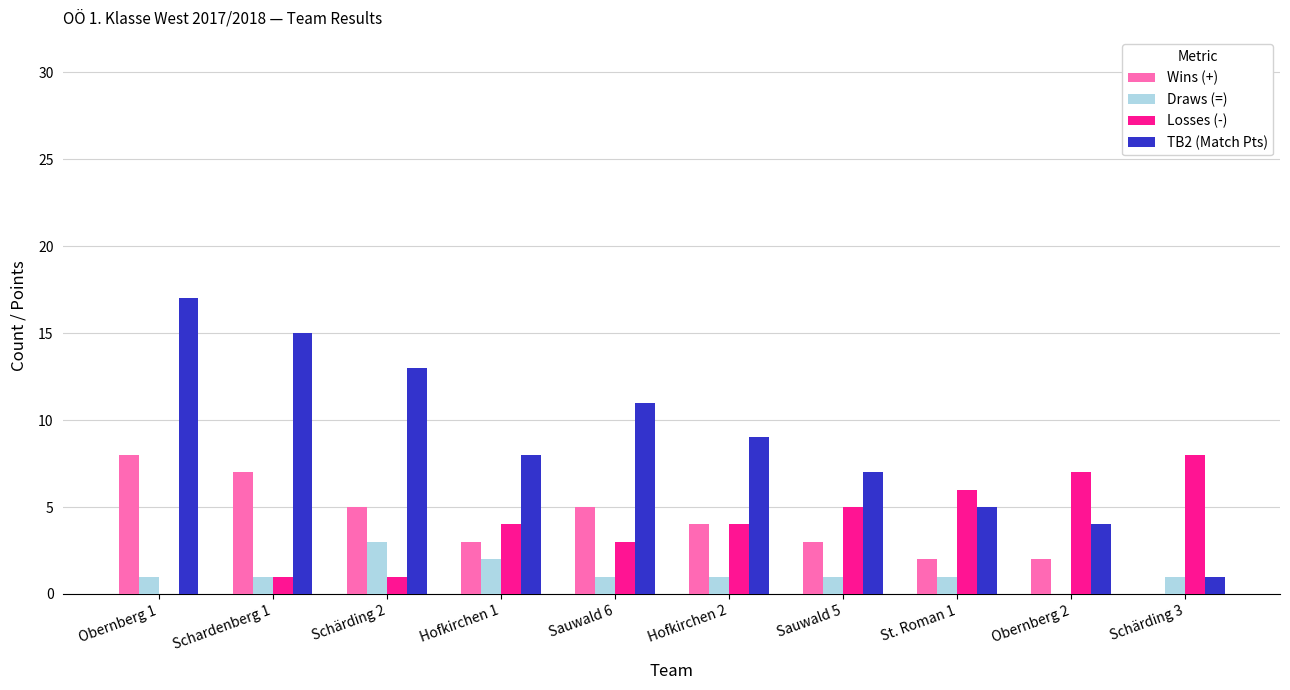

True or false: Draws (=) has a value of 1 at St. Roman 1.

True